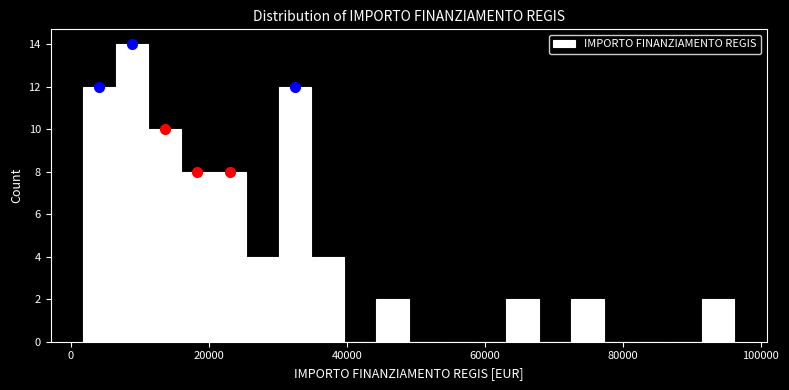

Read against the x-axis, roughly where is the centre of the tallest bar?

8000